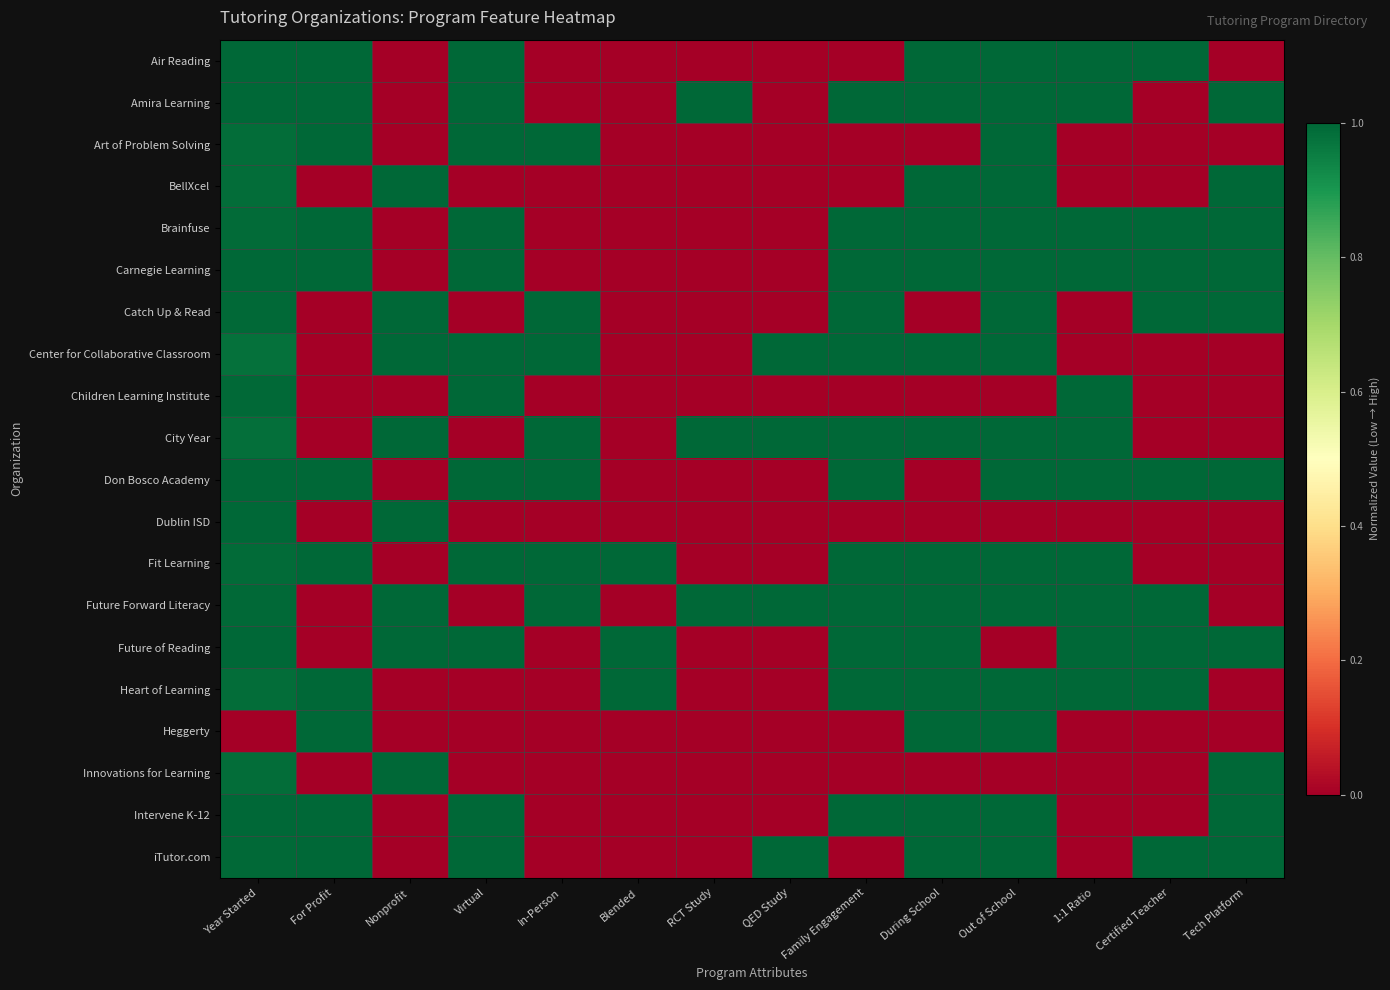

Which category has the highest value across all series?

Year Started